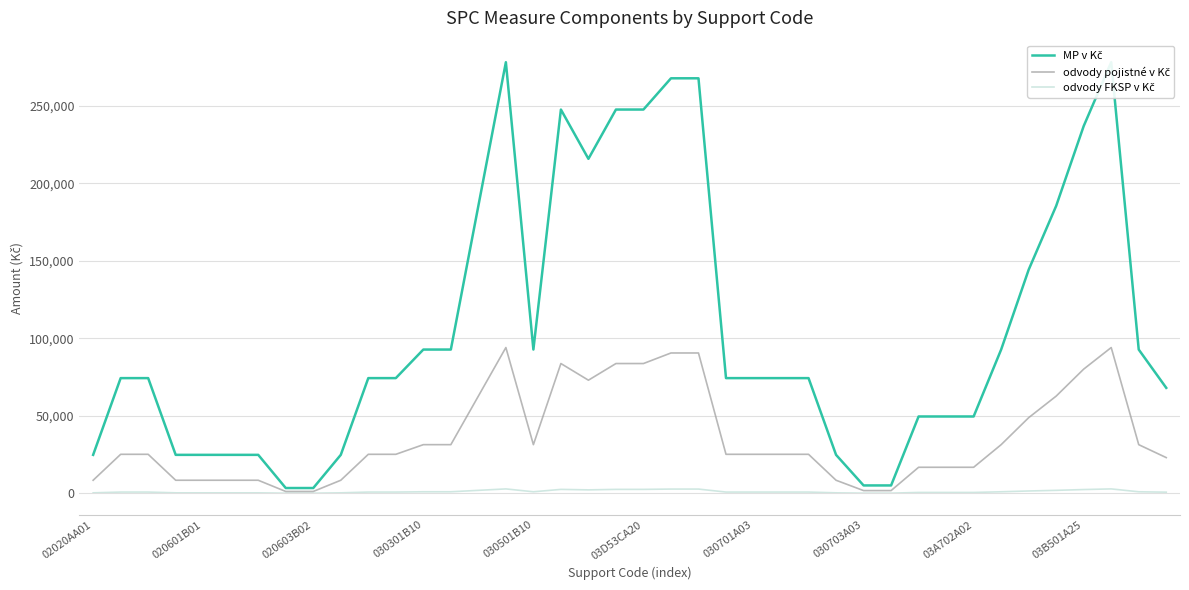

The value of odvody pojistné v Kč at 03B501A25 is 80074. True or false?

True